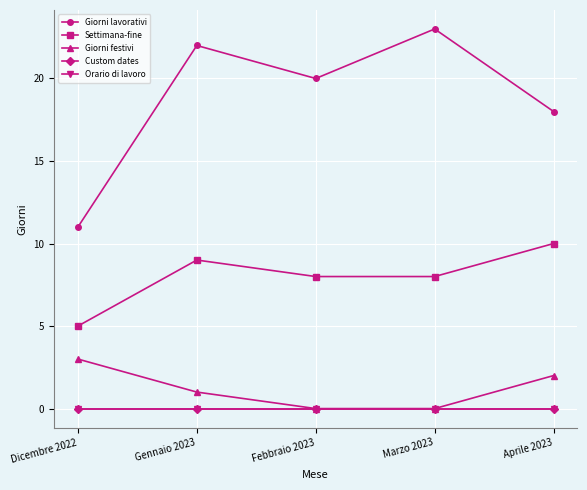

Rank the categories by Orario di lavoro value from lowest to highest.

Dicembre 2022, Gennaio 2023, Febbraio 2023, Marzo 2023, Aprile 2023